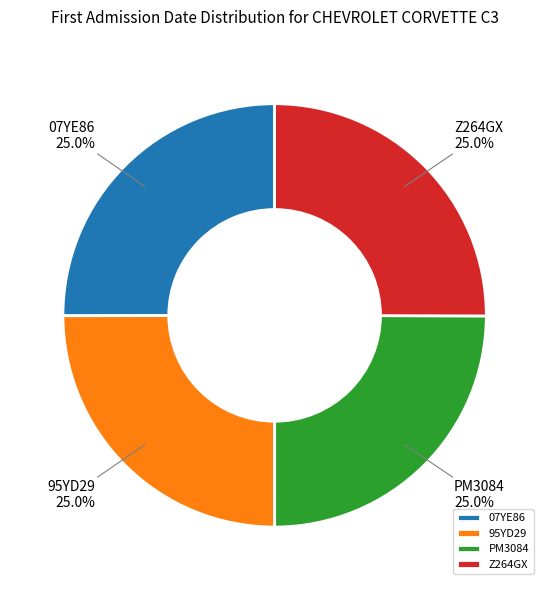

Combined, what portion of the pie is 07YE86 and 95YD29?

50.0%